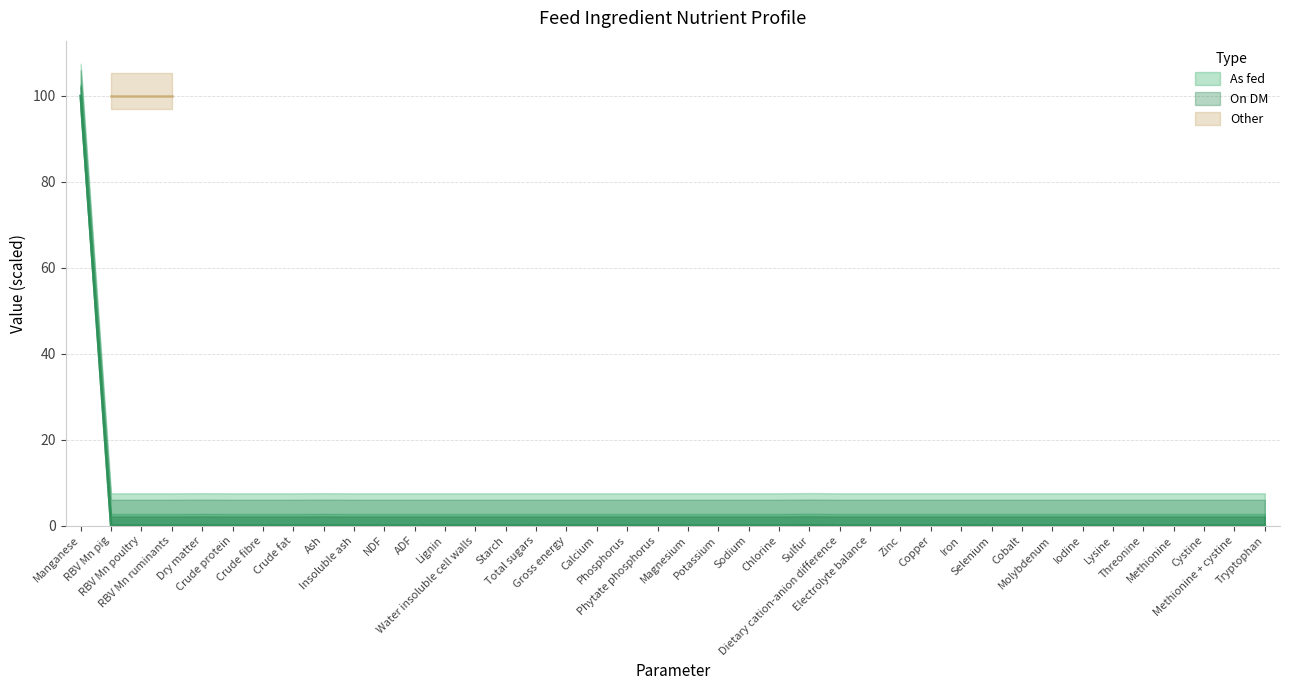

Is the value of On DM at ADF greater than the value of As fed at Starch?

No